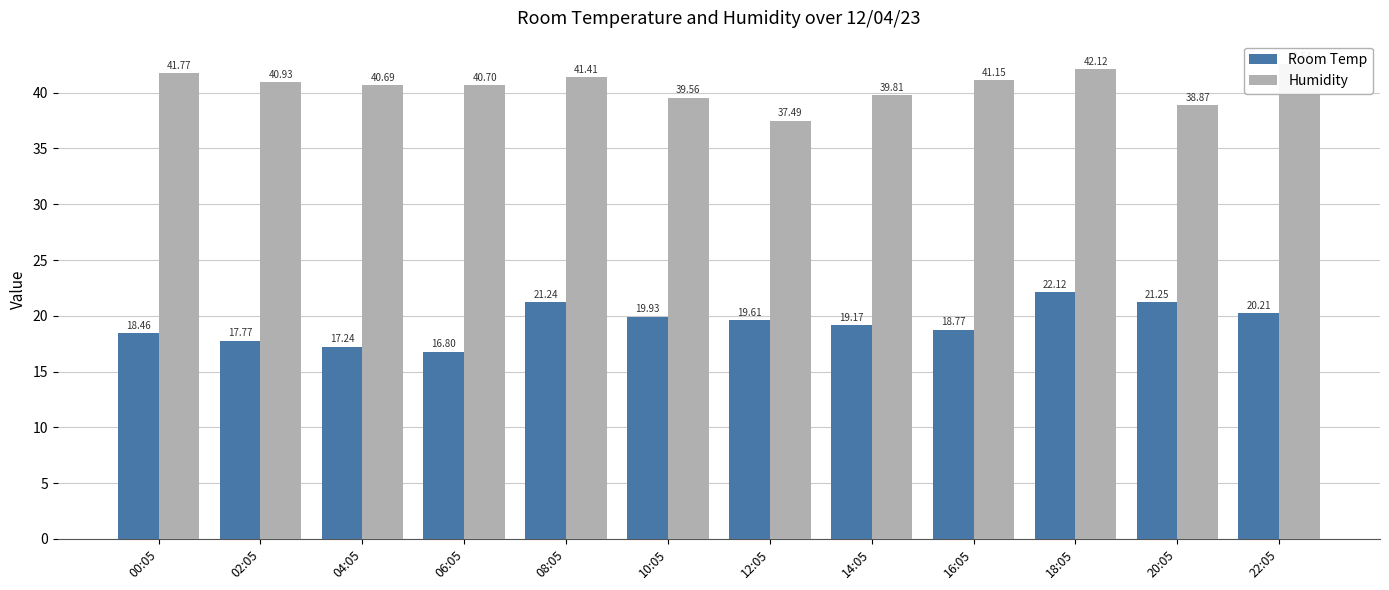

Does the chart contain stacked bars?

No